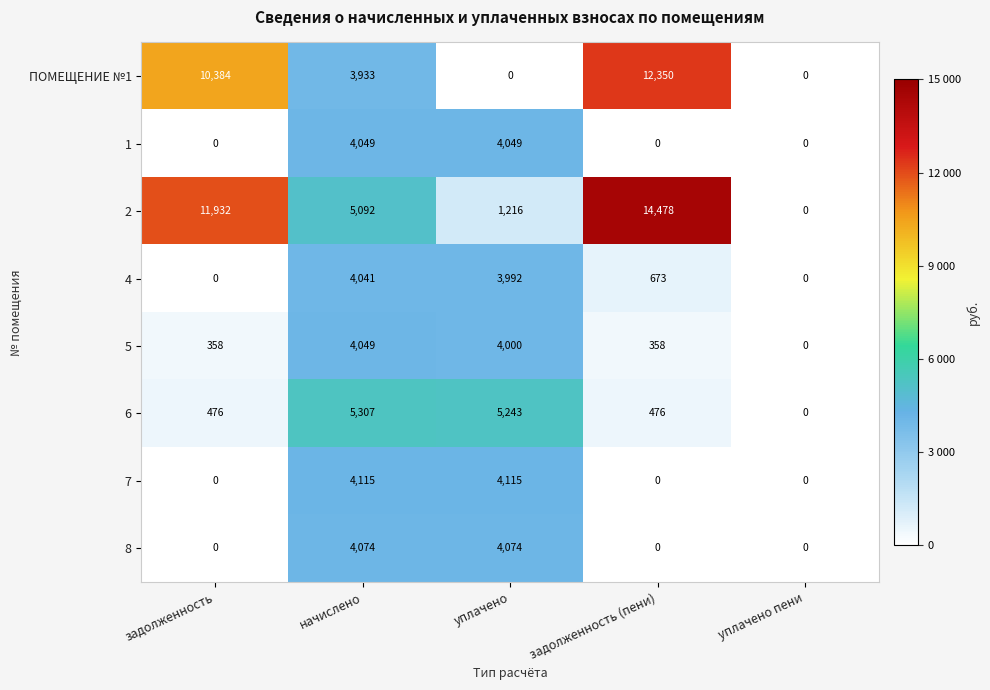

What is the total value across all series at начислено?

34660